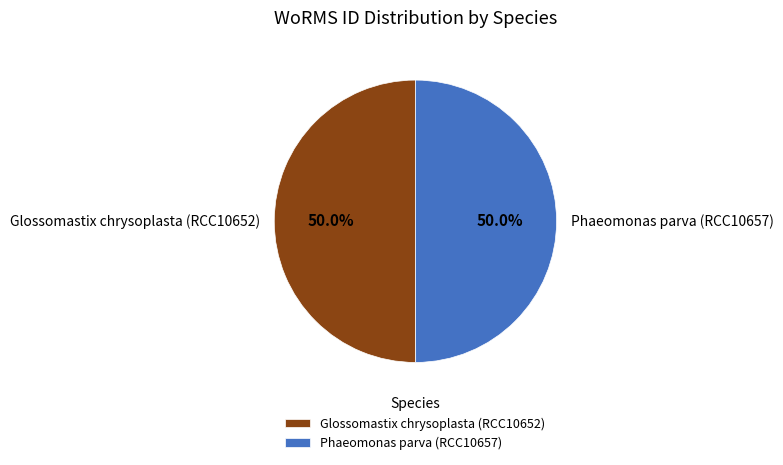

What percentage is the Phaeomonas parva (RCC10657) slice, to the nearest percent?

50%